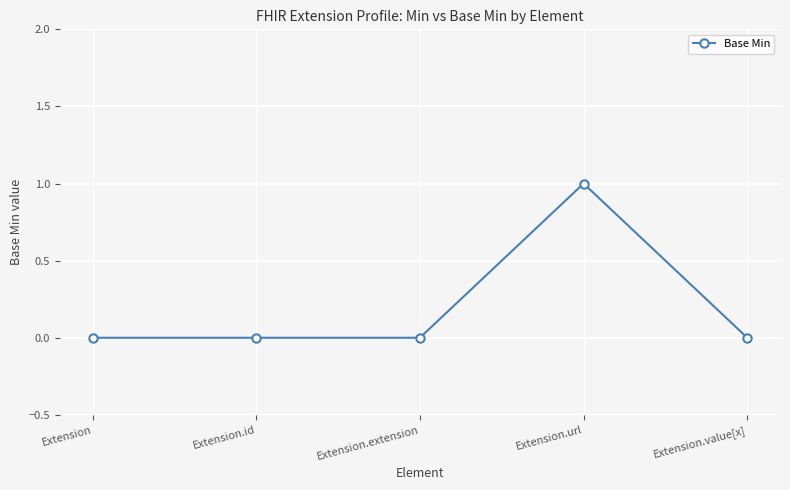

The chart shows a value of 0 at Extension. True or false?

True